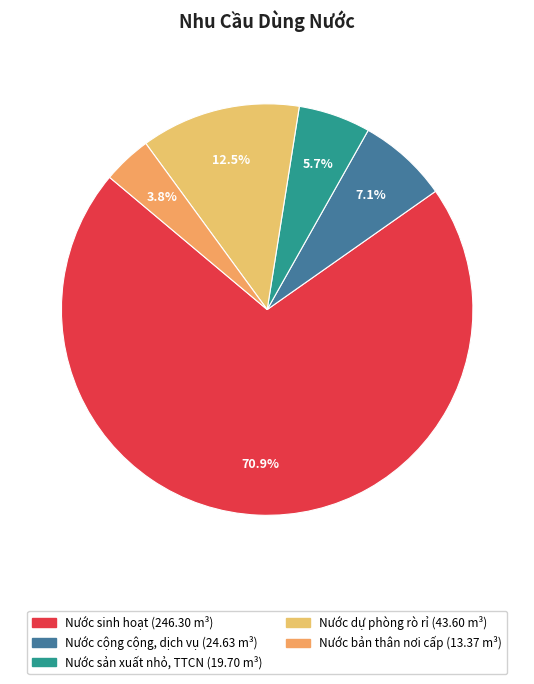

Rank the categories by value from lowest to highest.

Nước bản thân nơi cấp, Nước sản xuất nhỏ, TTCN, Nước cộng cộng, dịch vụ, Nước dự phòng rò rỉ, Nước sinh hoạt